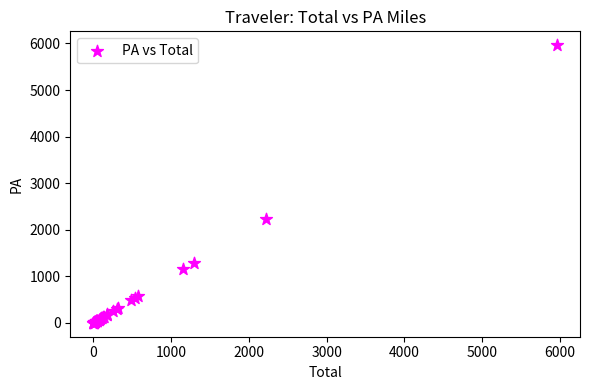

What Y value in the scatter plot is closest to 2981?

2223.0